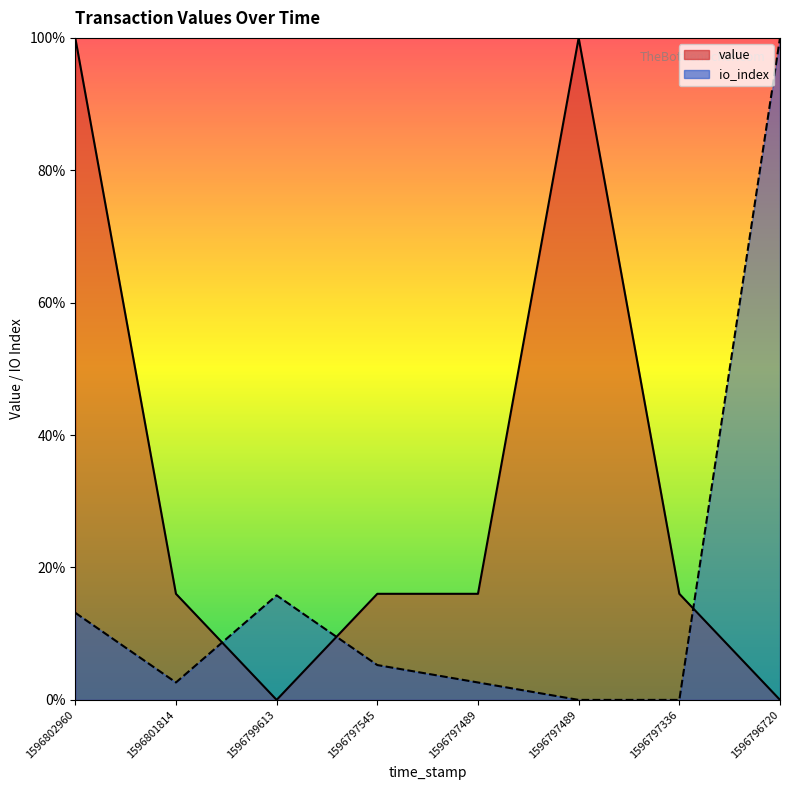

What is the approximate value of io_index at 1596797545?

0.1